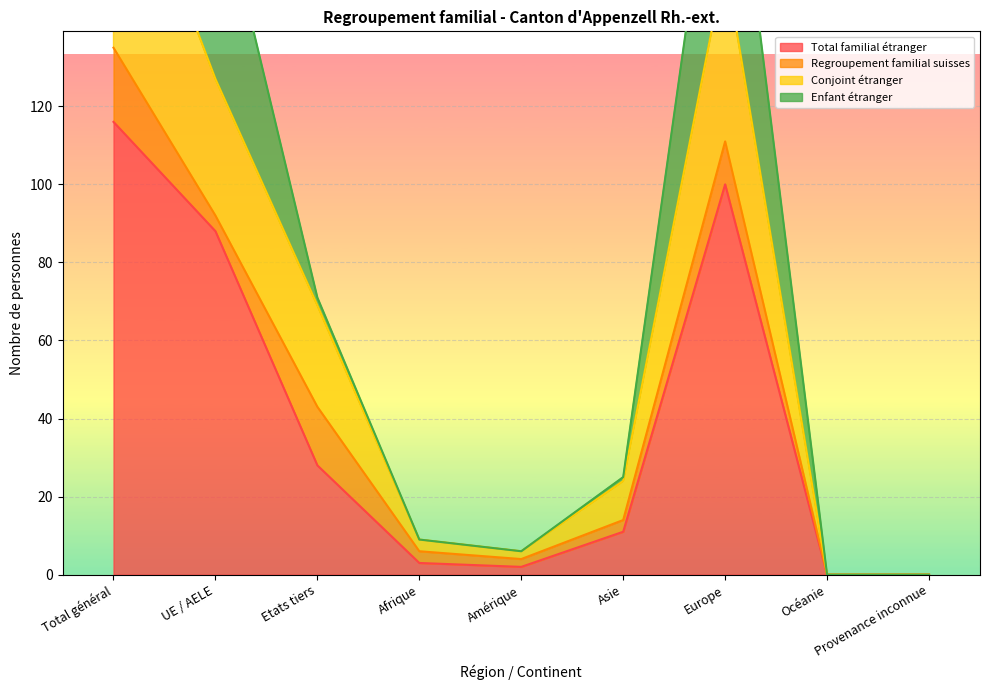

What is the approximate value of Total familial étranger at UE / AELE?

88